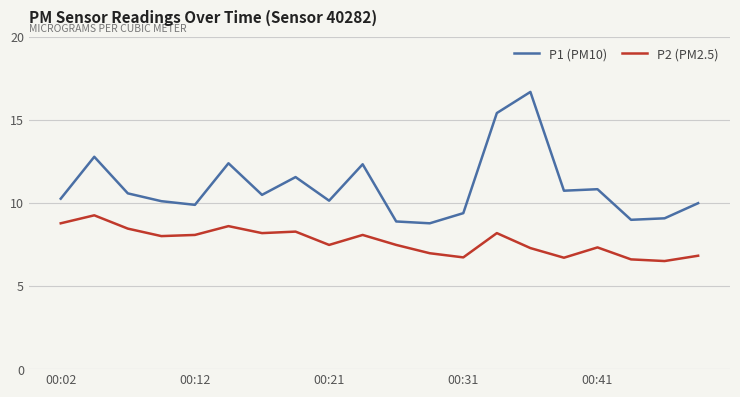

Rank the series by their average value, from lowest to highest.

P2 (PM2.5), P1 (PM10)